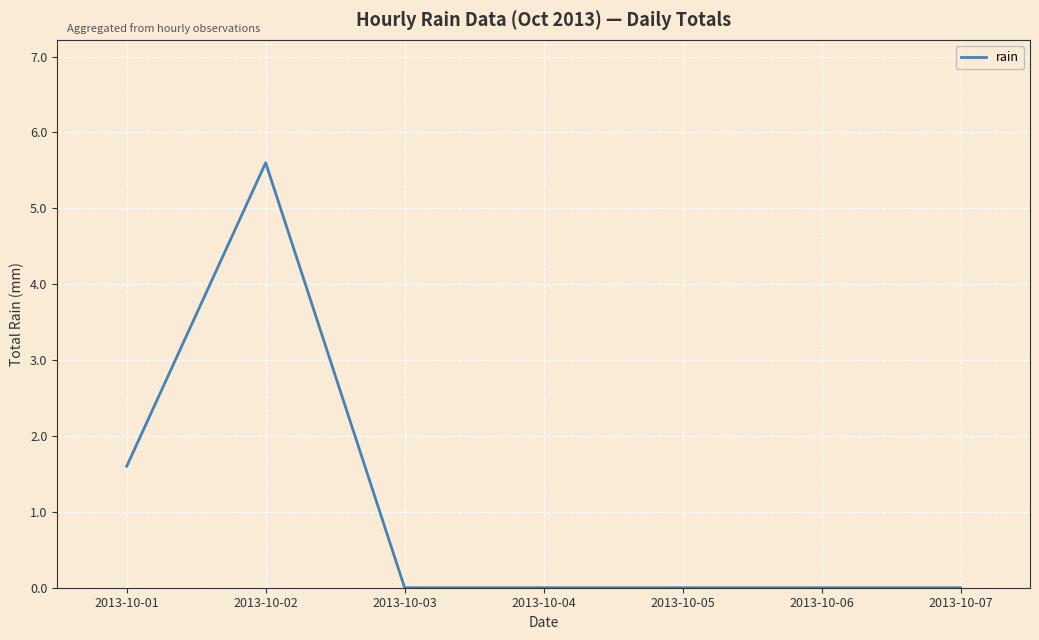

Where is the data nearest to the value 2?

2013-10-01